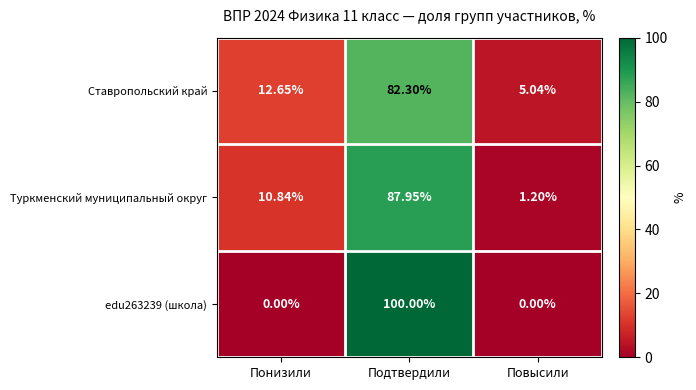

List the series in order of their peak value, lowest first.

Ставропольский край, Туркменский муниципальный округ, edu263239 (школа)